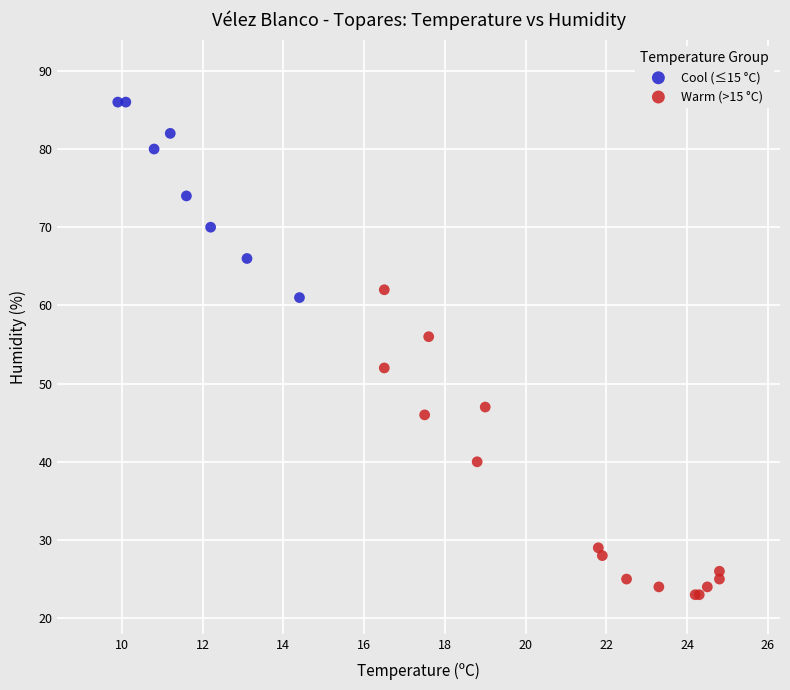

Which series contains the highest Y value?

Cool (≤15 °C)